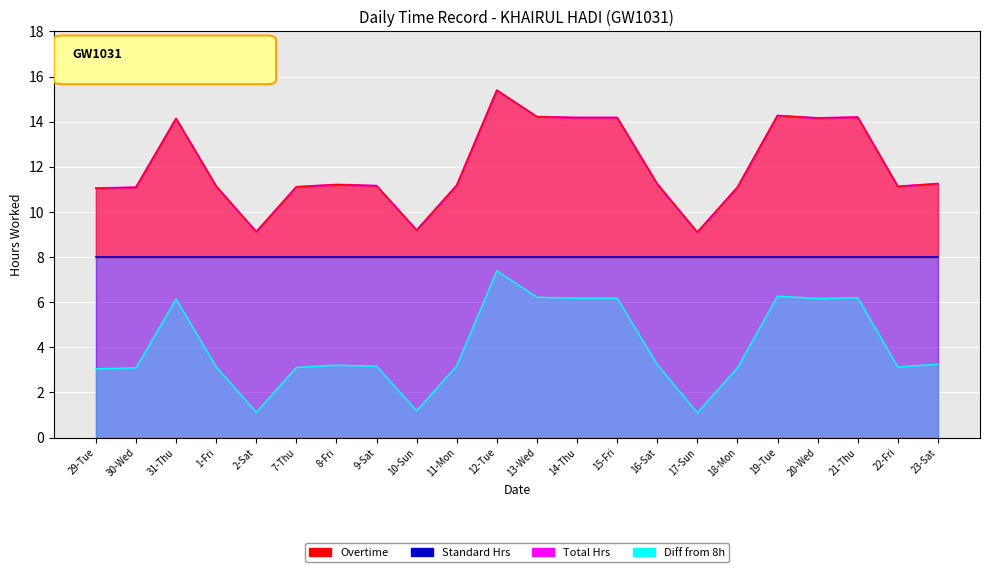

List the labels in order of value, largest first.

12-Tue, 19-Tue, 13-Wed, 21-Thu, 14-Thu, 15-Fri, 20-Wed, 31-Thu, 23-Sat, 16-Sat, 8-Fri, 11-Mon, 9-Sat, 1-Fri, 22-Fri, 7-Thu, 30-Wed, 18-Mon, 29-Tue, 10-Sun, 2-Sat, 17-Sun